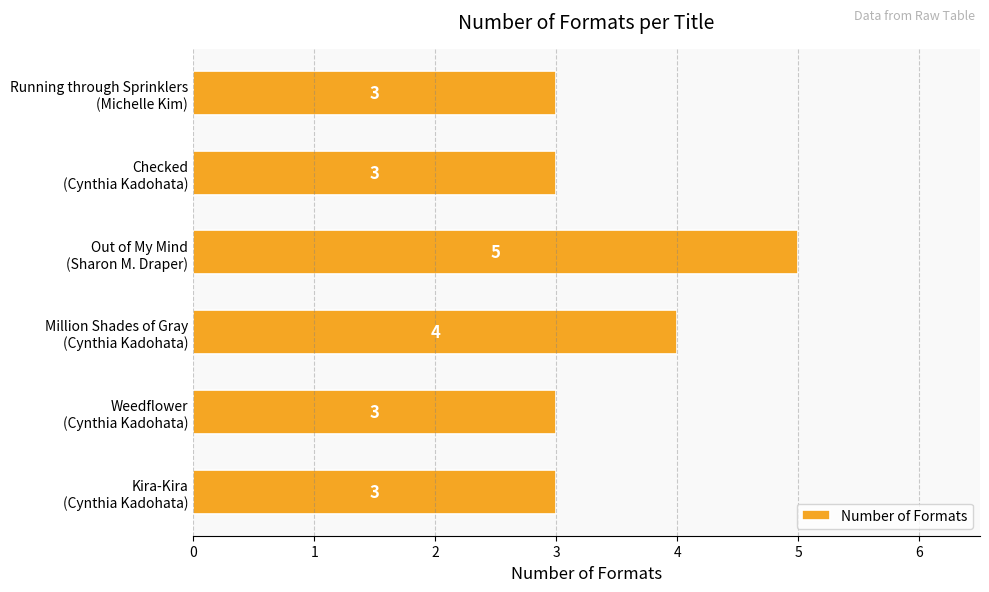

What is the greatest value displayed?

5